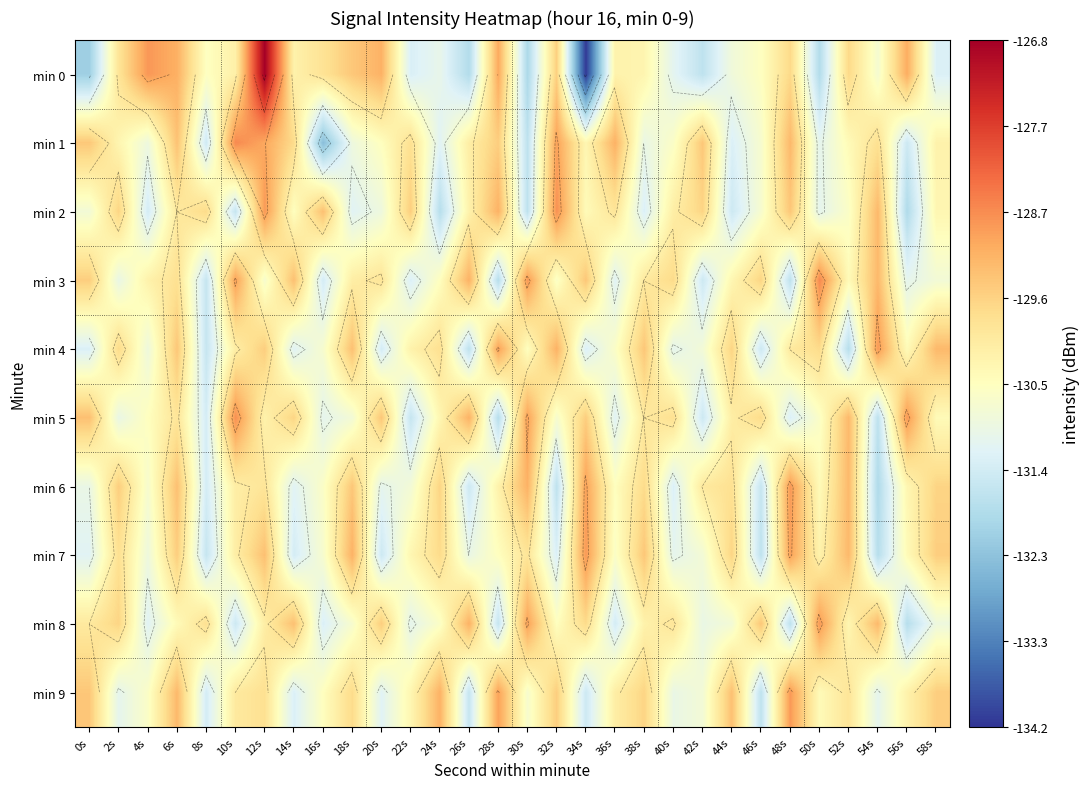

How many series are shown in this chart?

10